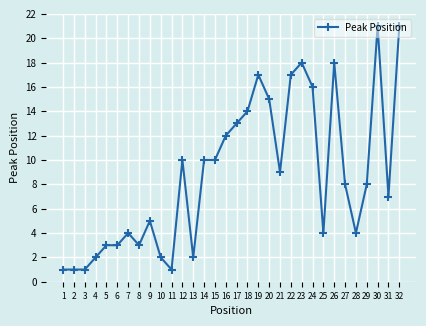

True or false: there are more than 0 points higher than both neighbors.

True